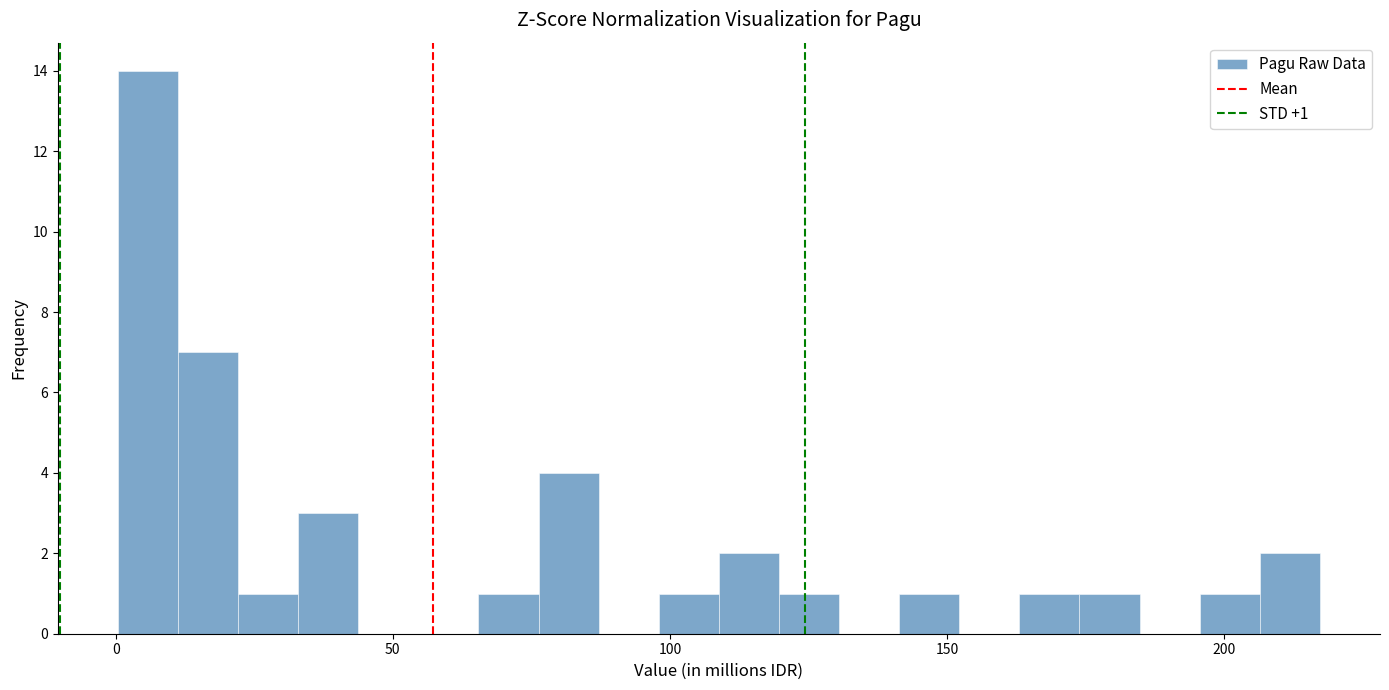

Around what value on the x-axis is the tallest bar? Give the approximate position of its centre, as read against the axis.

5